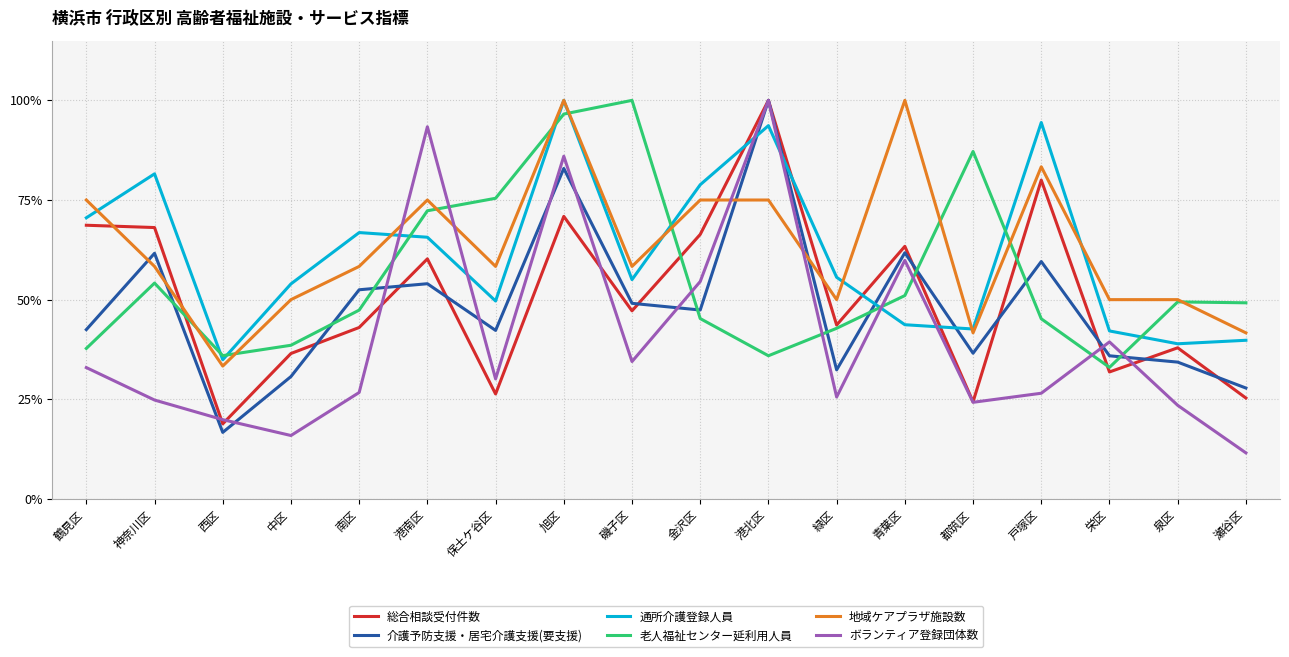

What is the value of the 地域ケアプラザ施設数 point at the 16th from the left?

0.5